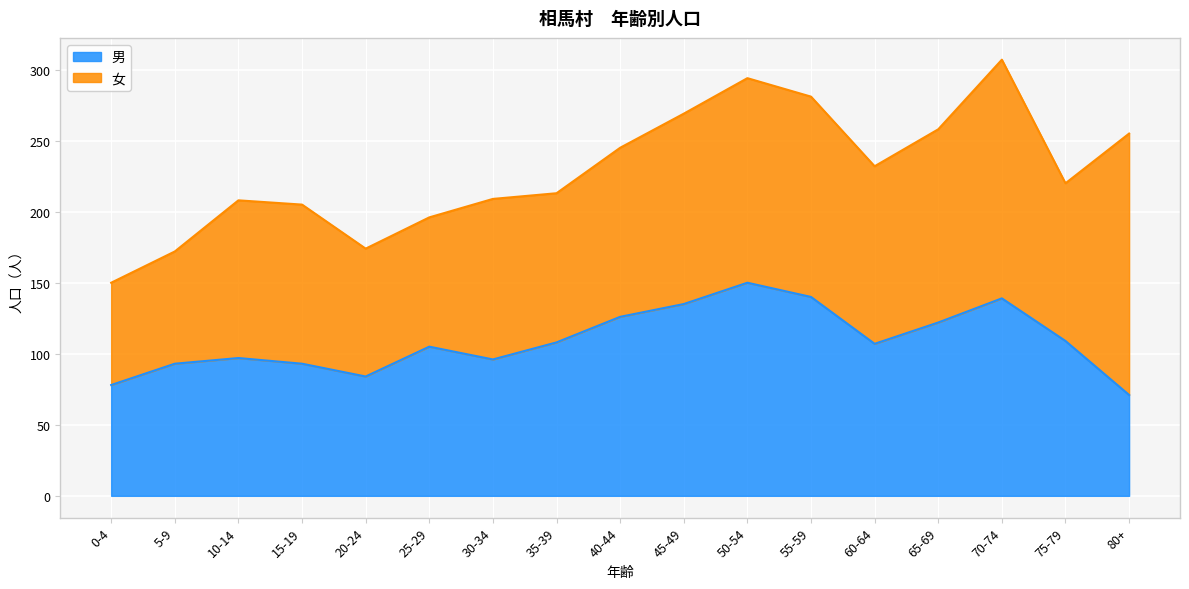

How many data points are less than 107?

8